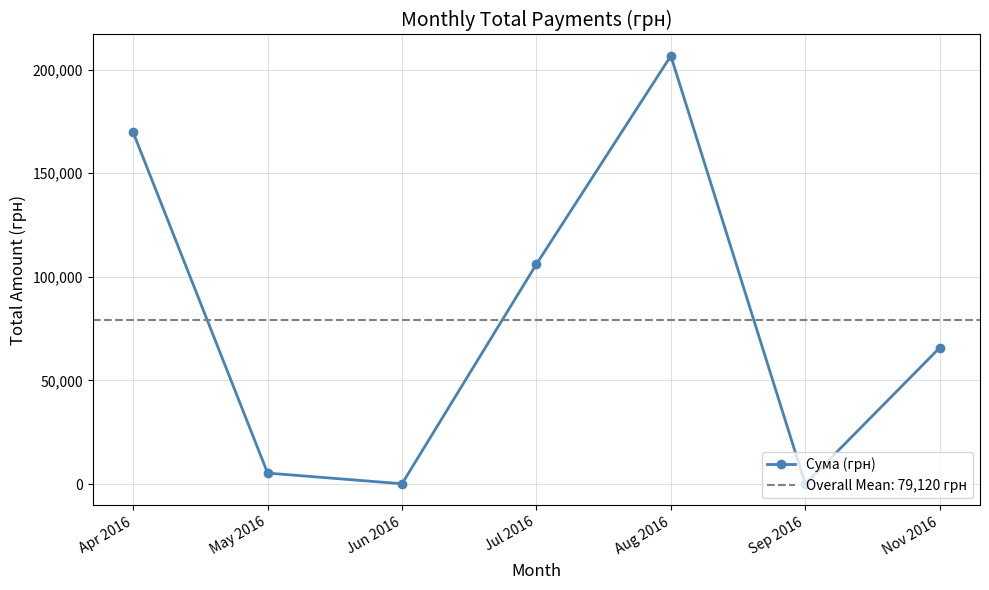

What is the label of the 4th point from the left?

Jul 2016